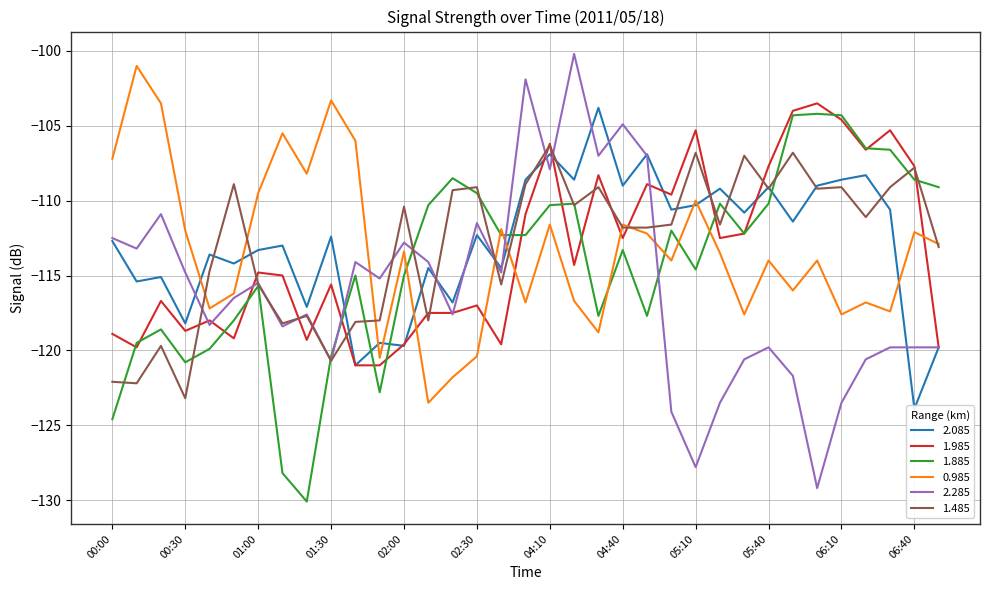

True or false: 2.285 has more than 2 interior local peaks.

True